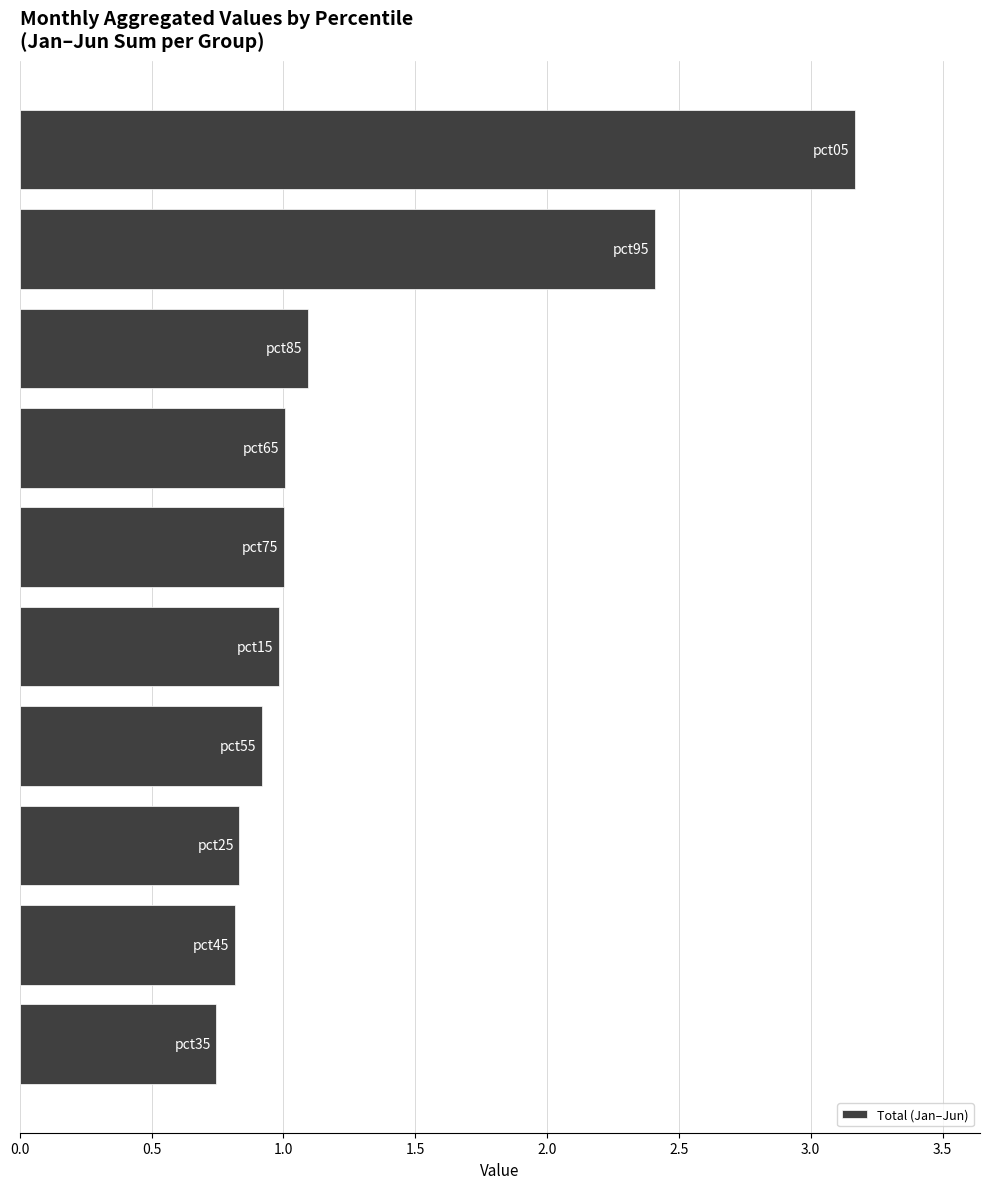

What is the greatest value displayed?

3.2